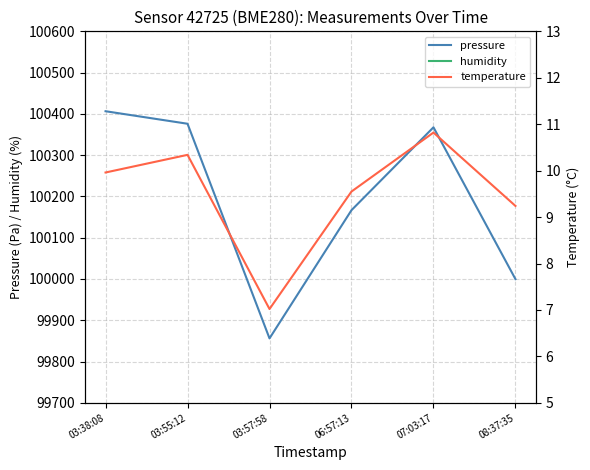

Which category has the lowest value across all series?

03:57:58